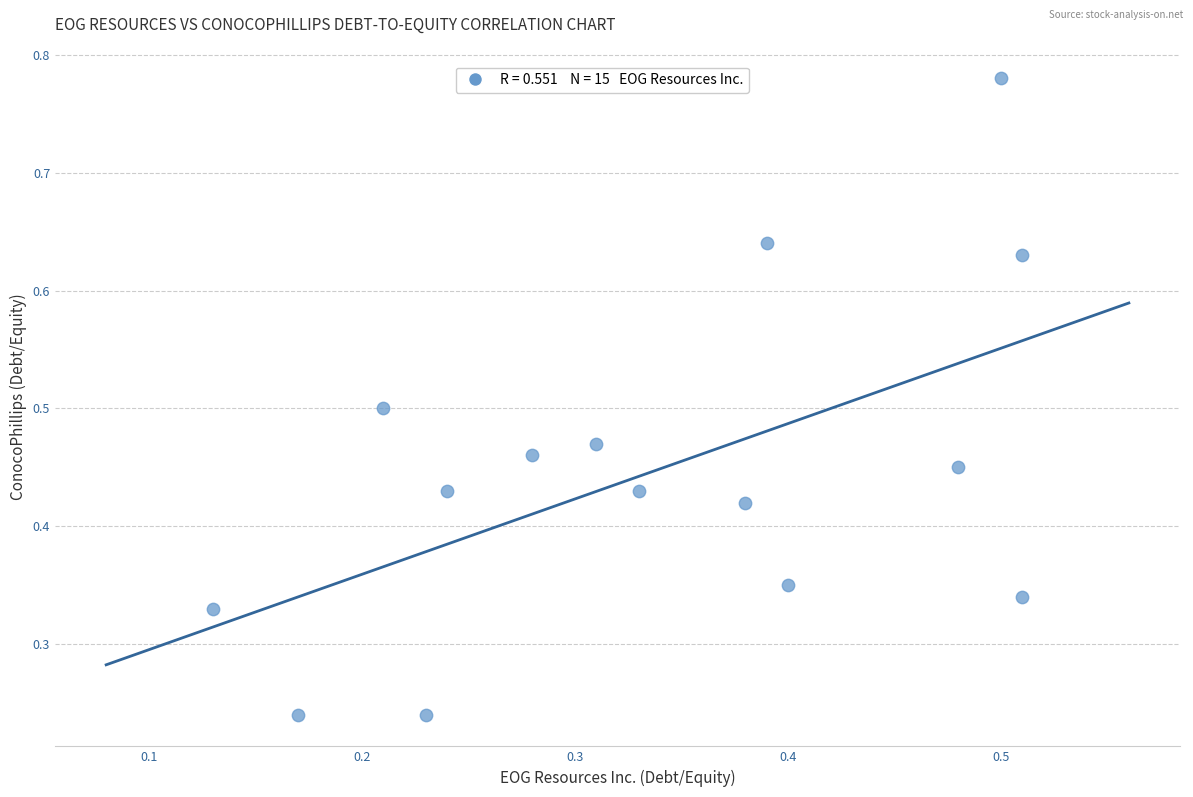

How many data points are displayed?

15